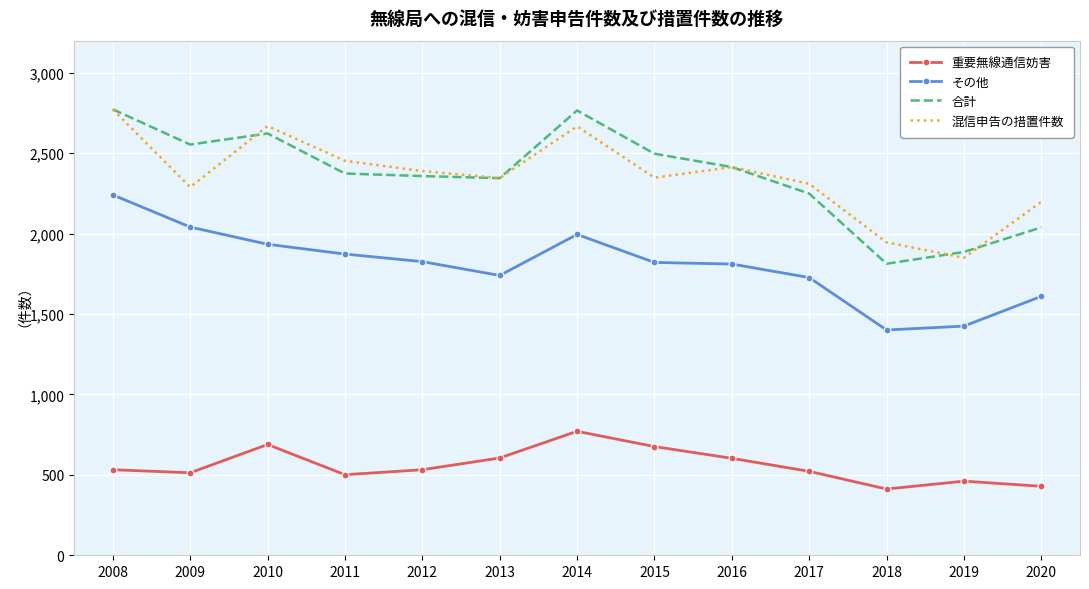

How many categories are shown in the chart?

13